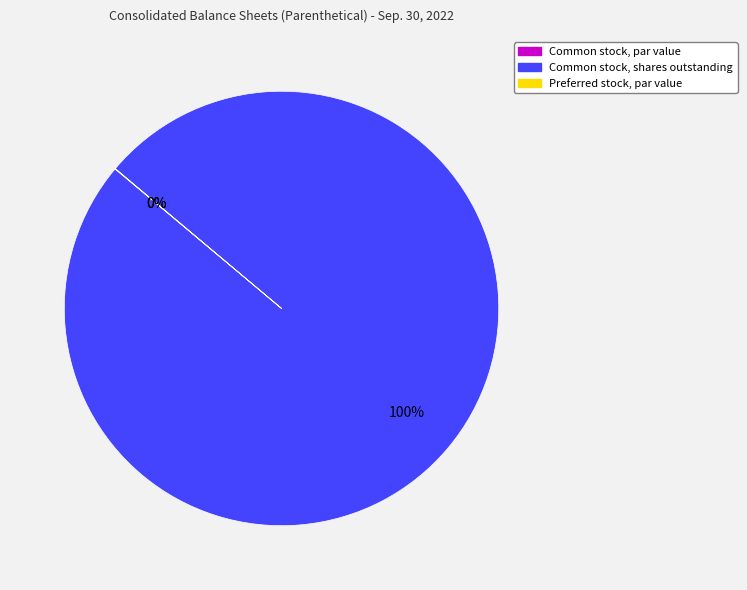

To the nearest percent, what portion does Common stock, shares outstanding represent?

100%